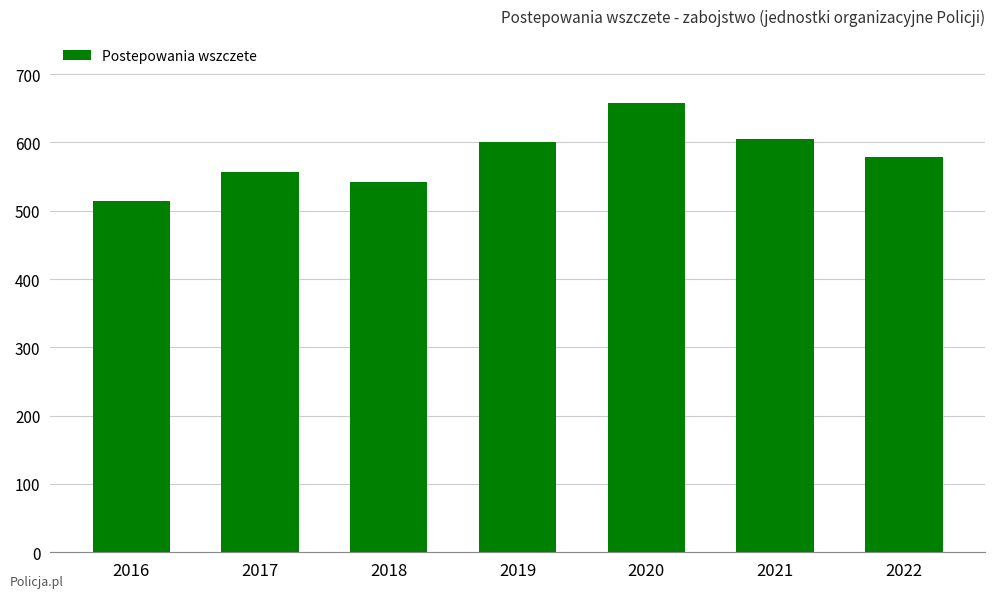

What is the ratio of the value at 2017 to the value at 2020?

0.8